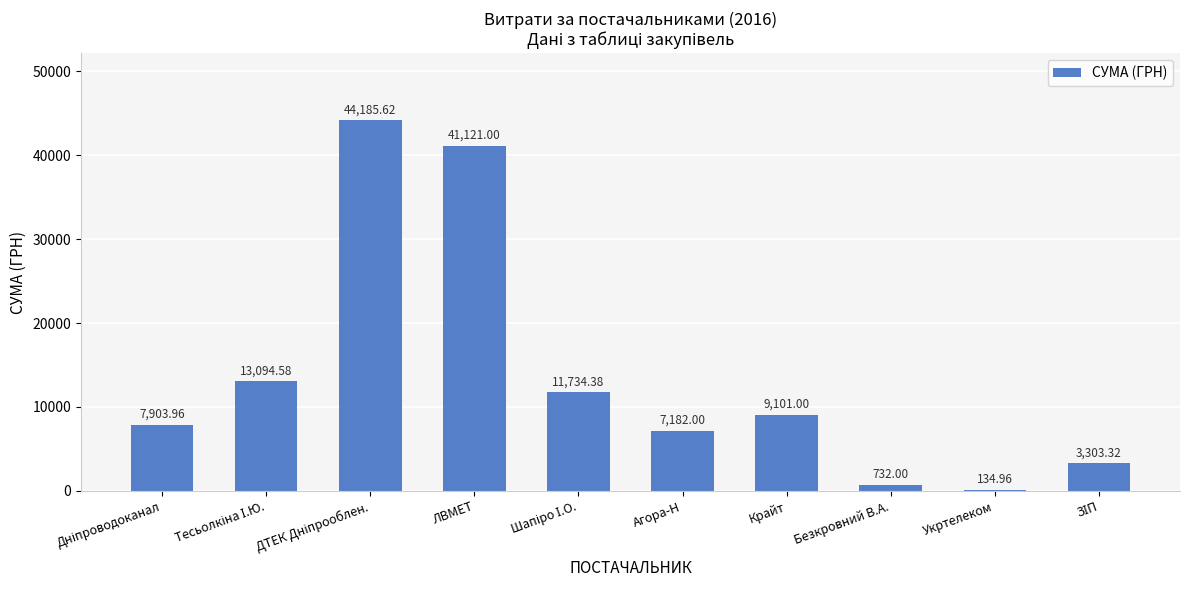

What is the sum of the values at Крайт and ЛВМЕТ?

50222.0